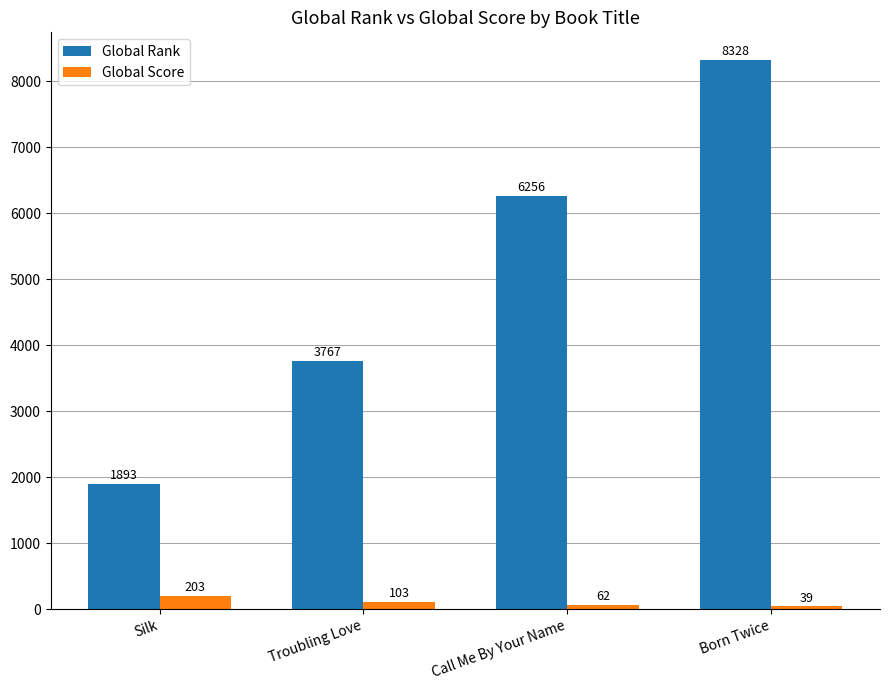

How many distinct data groups are displayed?

2